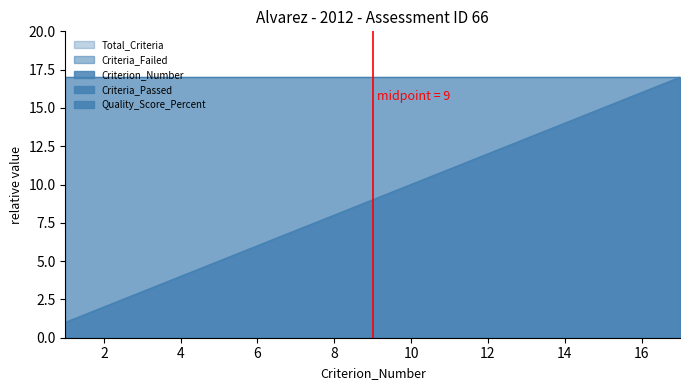

True or false: Total_Criteria and Criterion_Number intersect in this chart.

False